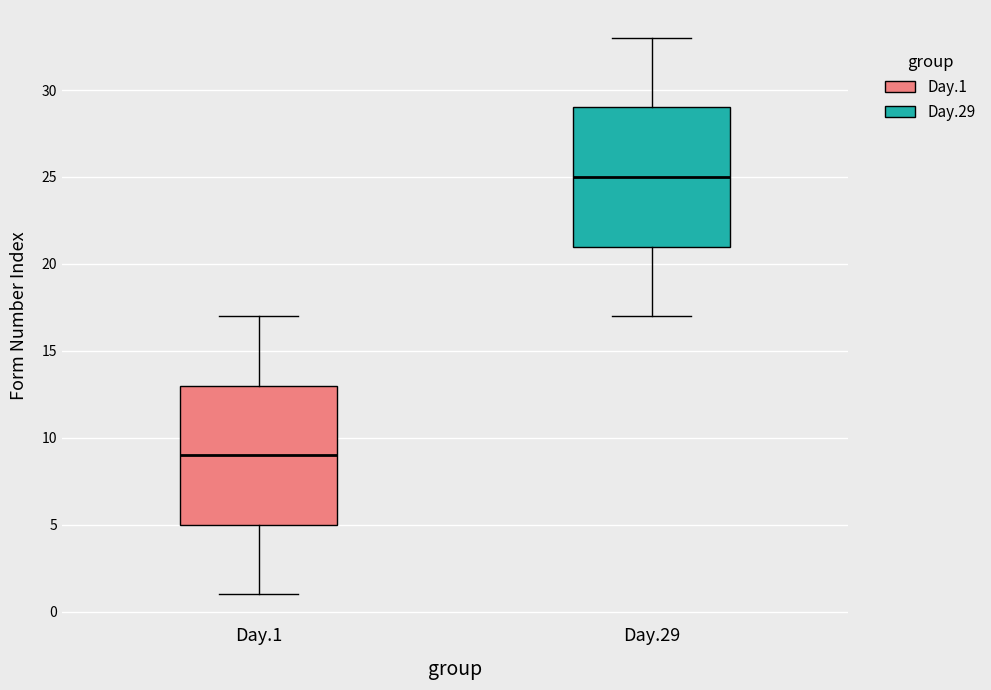

Reading left to right, read every box against the y-axis: the position of its median line, the range the box covers, and the ends of its whiskers. The values are not printed on the chart, so give them approximately, as read against the axis.

Day.1: median 9, box 5 to 13, whiskers 1 to 17
Day.29: median 25, box 21 to 29, whiskers 17 to 33